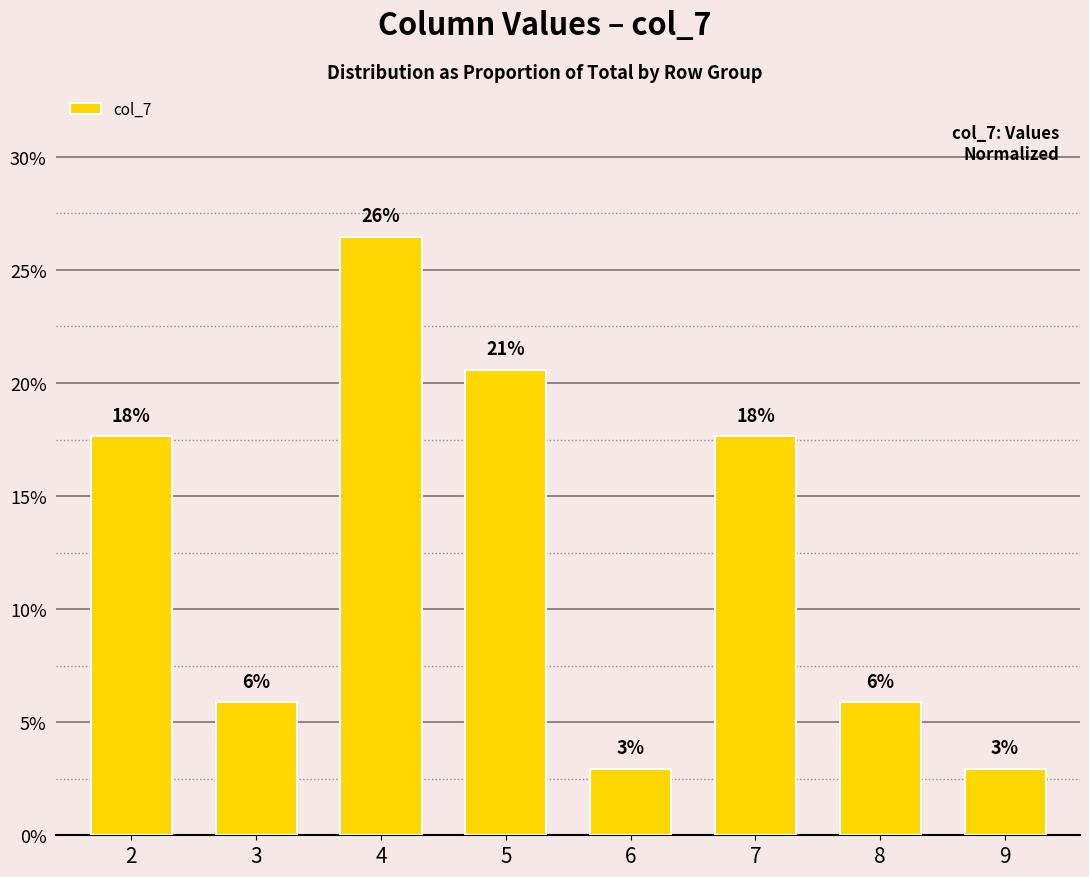

Are the bars horizontal?

No